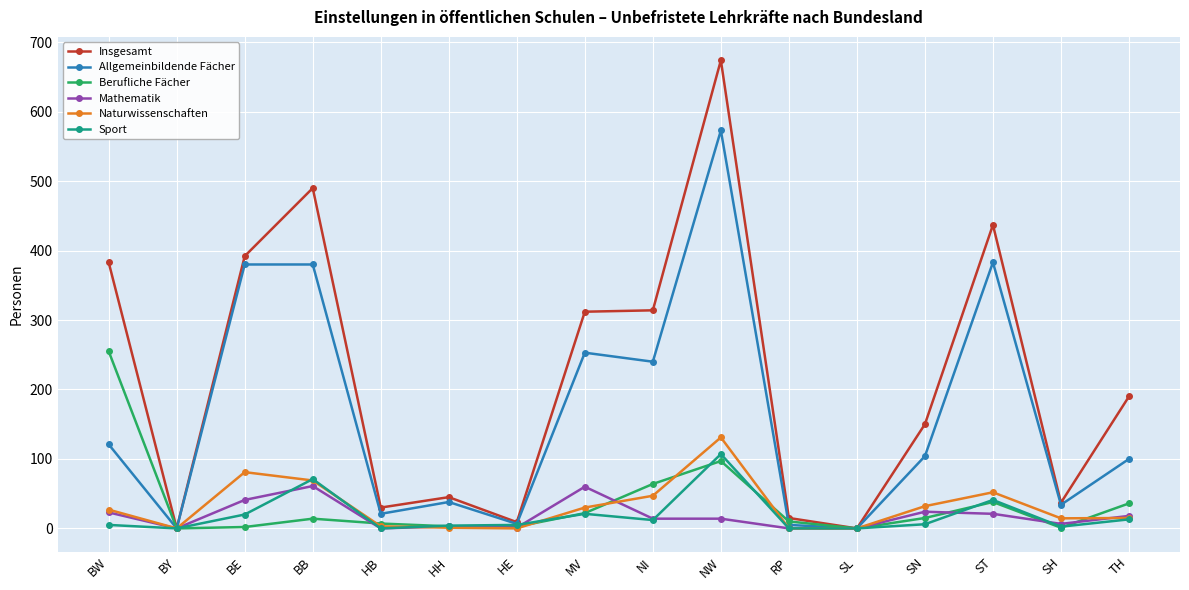

What is the average value of the Allgemeinbildende Fächer series?

164.9